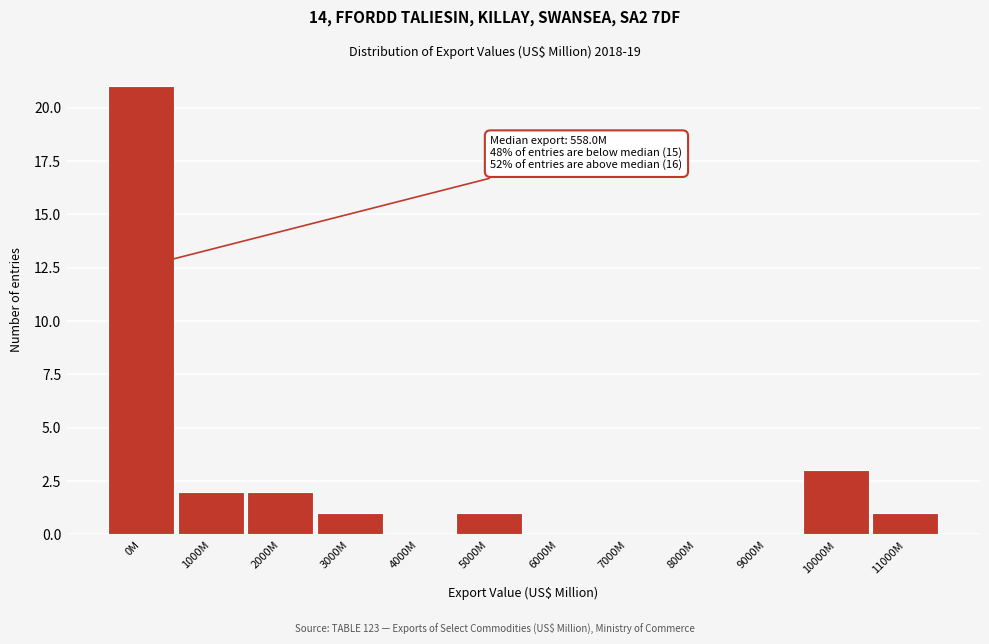

Reading left to right, what are all the values shown in this chart?

0M=21	1000M=2	2000M=2	3000M=1	4000M=0	5000M=1	6000M=0	7000M=0	8000M=0	9000M=0	10000M=3	11000M=1